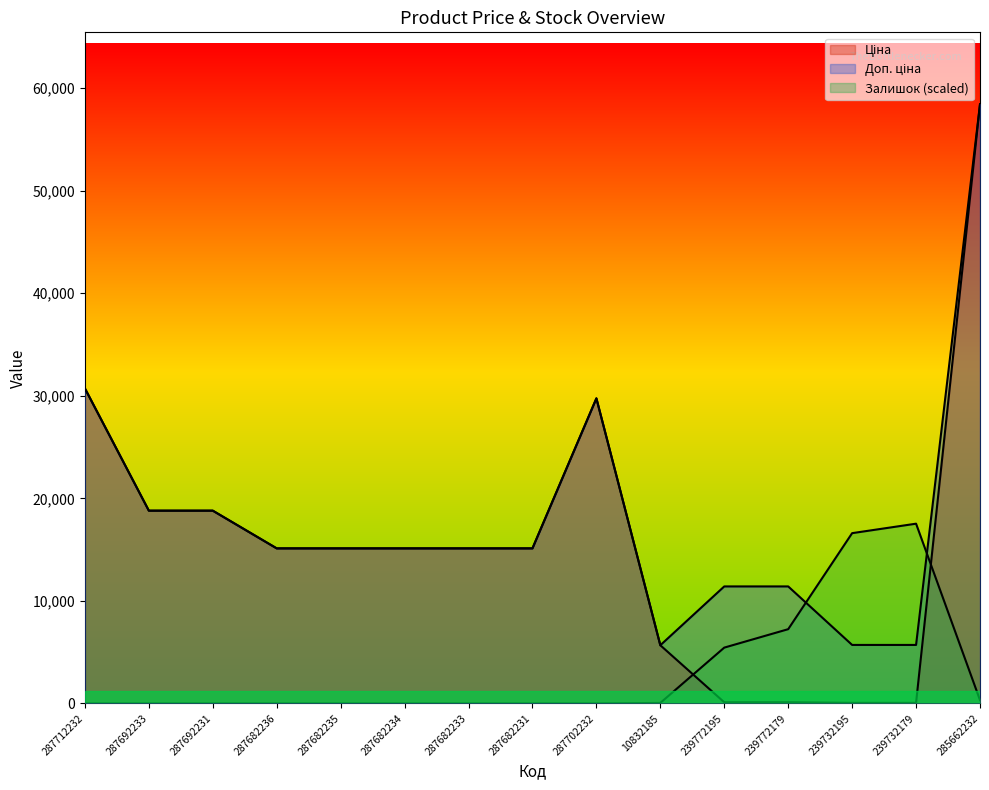

Reading left to right, what are all the values shown in this chart?

Ціна: 287712232=30717.1	287692233=18796.8	287692231=18796.8	287682236=15120.0	287682235=15120.0	287682234=15120.0	287682233=15120.0	287682231=15120.0	287702232=29747.2	10832185=5673.8	239772195=114.1	239772179=114.1	239732195=57.0	239732179=57.0	285662232=58426.5
Доп. ціна: 287712232=30717.1	287692233=18796.8	287692231=18796.8	287682236=15120.0	287682235=15120.0	287682234=15120.0	287682233=15120.0	287682231=15120.0	287702232=29747.2	10832185=5673.8	239772195=11410.0	239772179=11410.0	239732195=5705.0	239732179=5705.0	285662232=58426.5
Залишок: 287712232=0.0	287692233=0.0	287692231=0.0	287682236=0.0	287682235=0.0	287682234=0.0	287682233=0.0	287682231=0.0	287702232=0.0	10832185=49.9	239772195=5443.2	239772179=7240.9	239732195=16604.1	239732179=17528.0	285662232=324.6